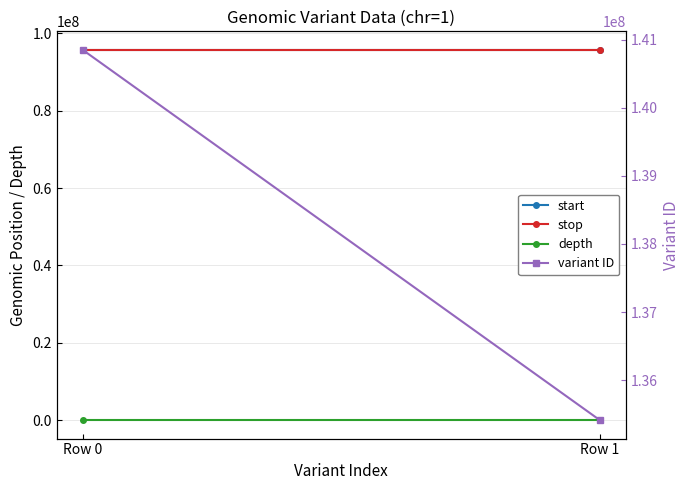

How many depth values are between 3 and 5?

2